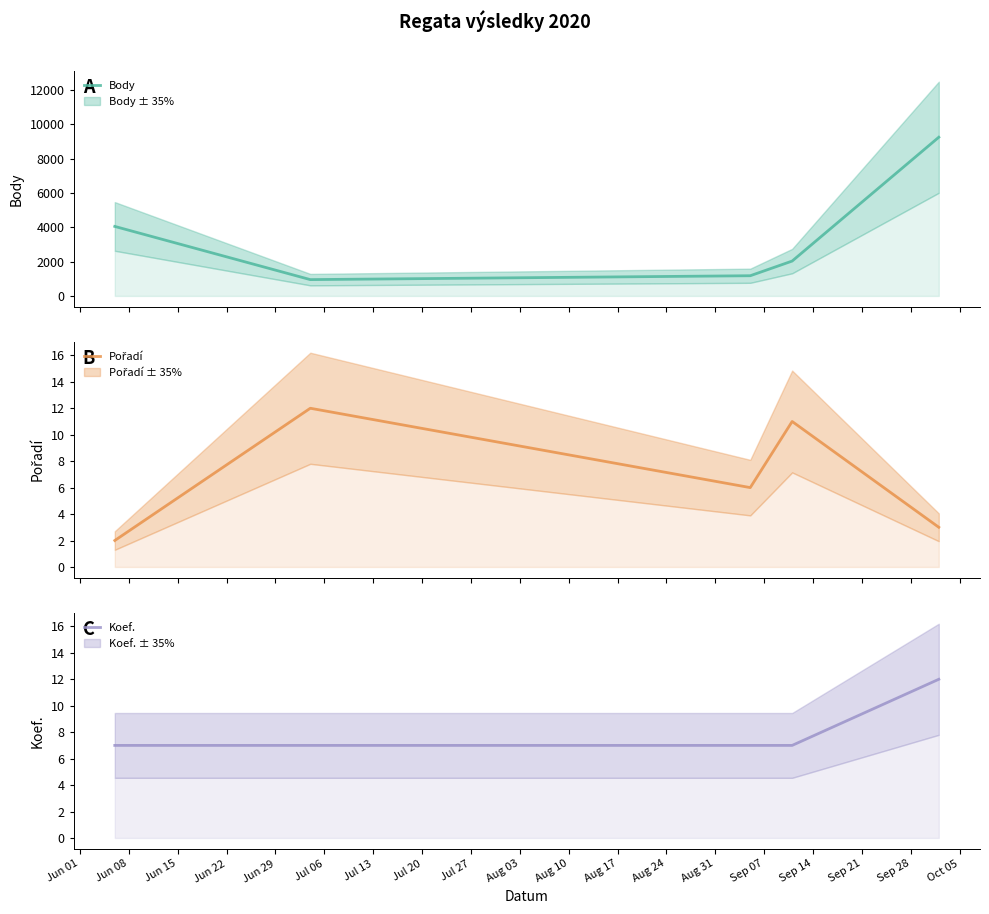

True or false: Koef. and Pořadí cross at least once.

True